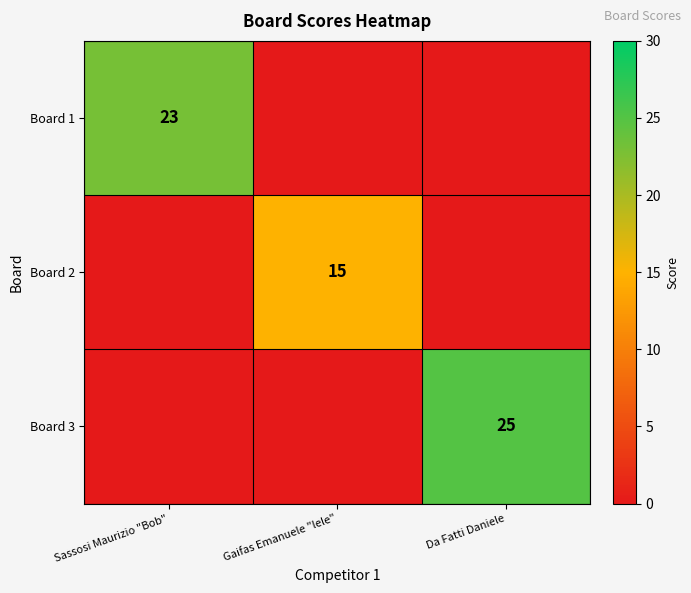

The value of Board 2 at Gaifas Emanuele "lele" is 7. True or false?

False